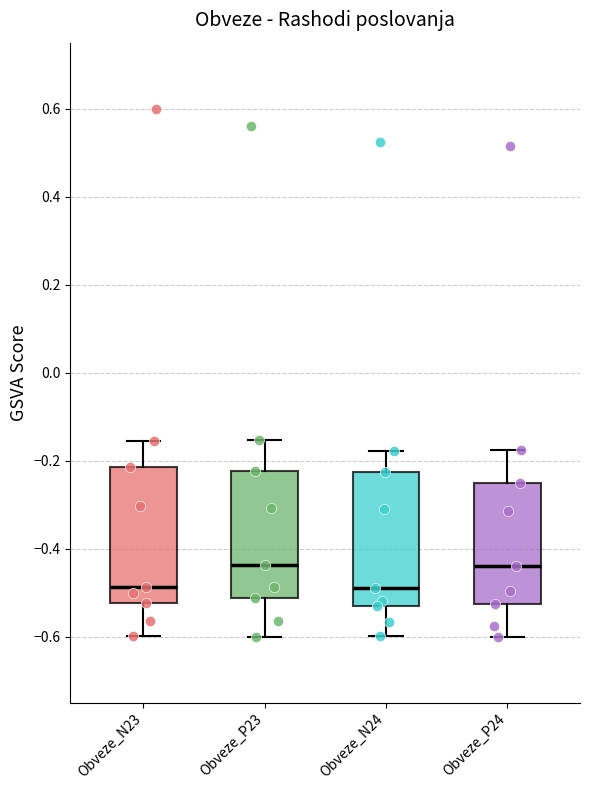

Where does the upper whisker of the box for Obveze_N23 end on the y-axis? The values are not printed on the chart, so give them approximately, as read against the axis.

-0.16